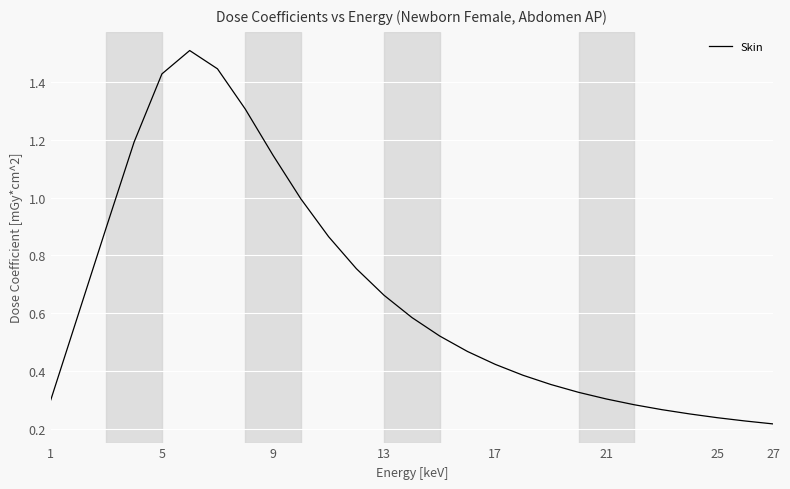

Count the number of data series in this chart.

1